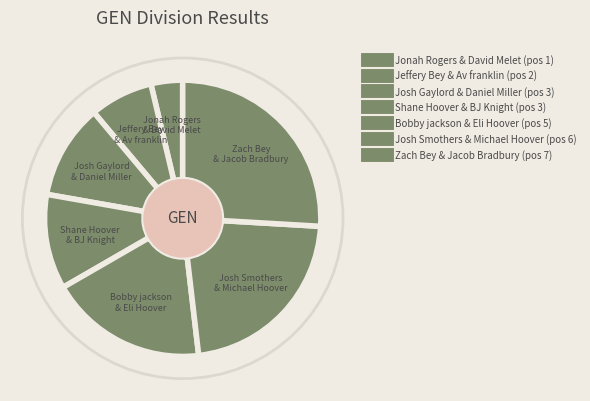

How many segments does this pie chart have?

7